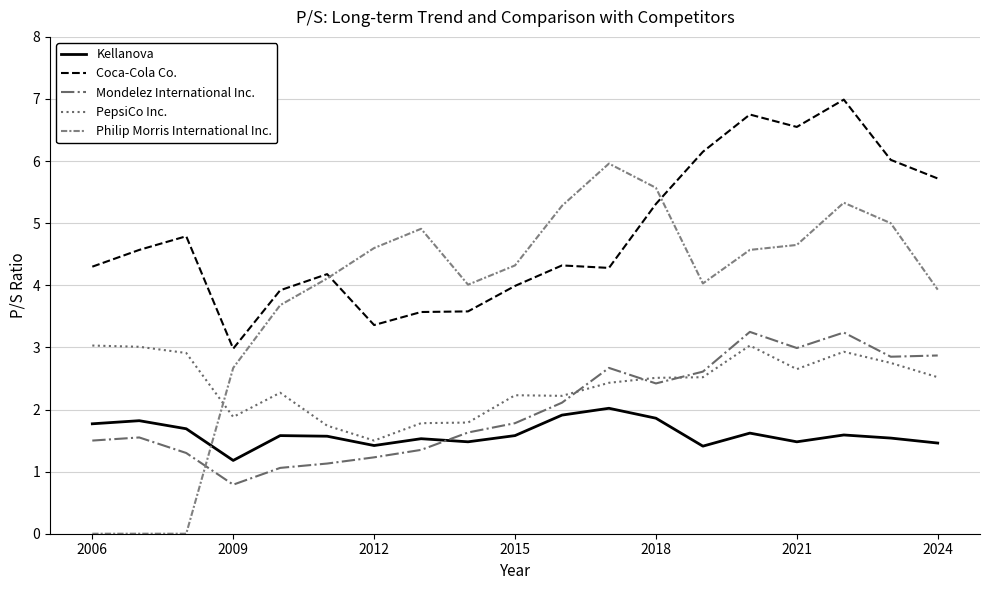

How many lines are shown in the chart?

5